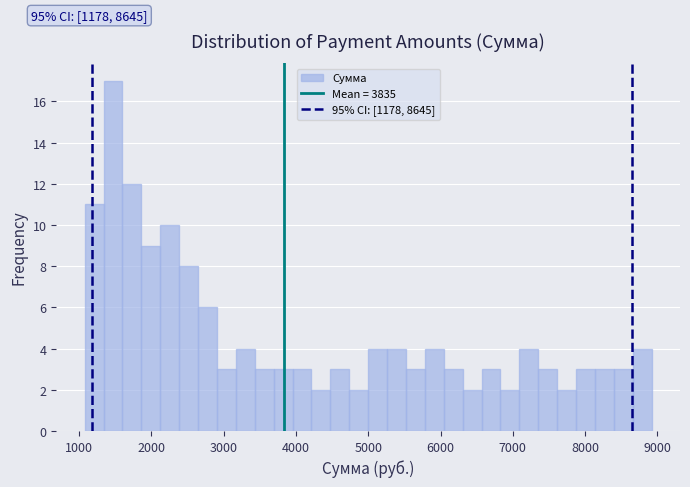

Read against the x-axis, roughly where is the centre of the tallest bar?

1500